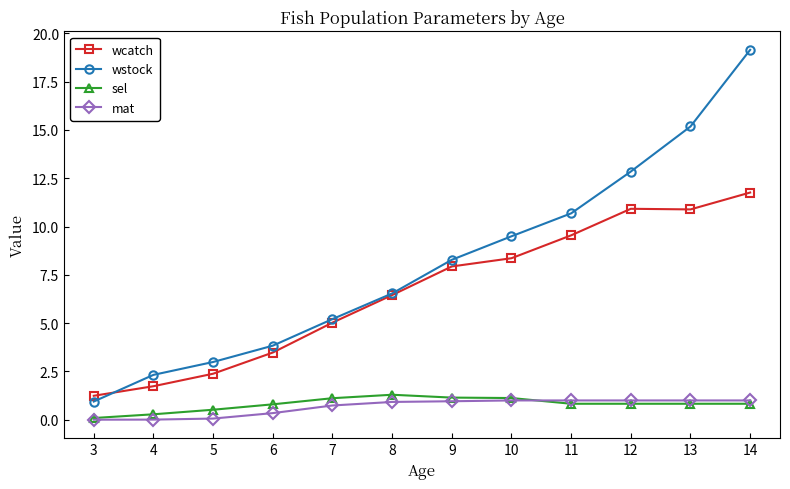

At which category is the sum across all series the highest?

14